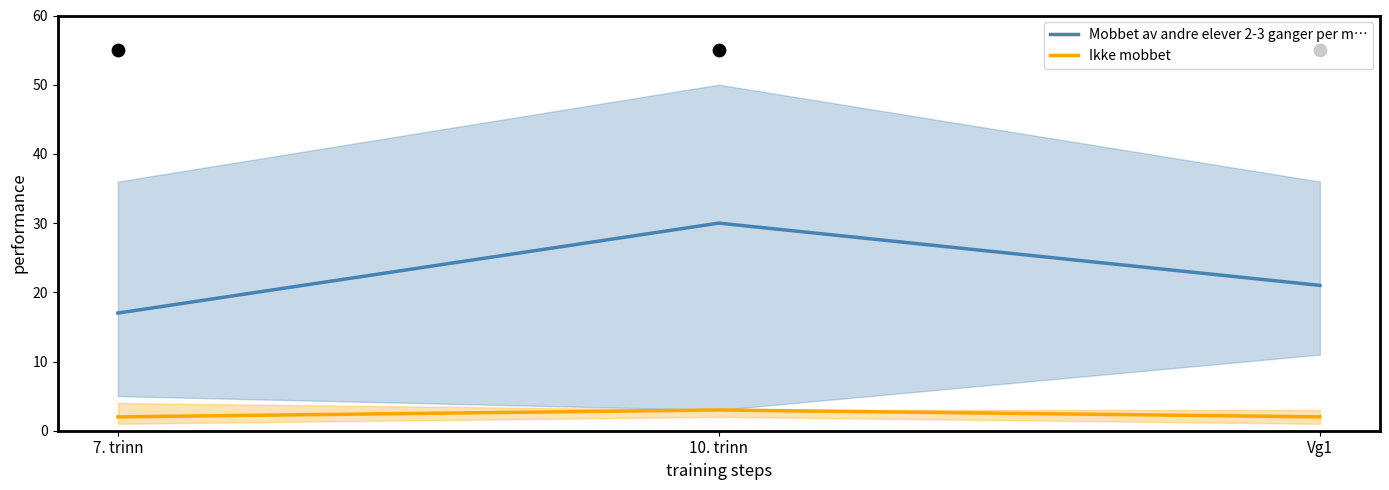

What are all the series names shown in the legend?

Mobbet av andre elever 2-3 ganger per m…, Ikke mobbet